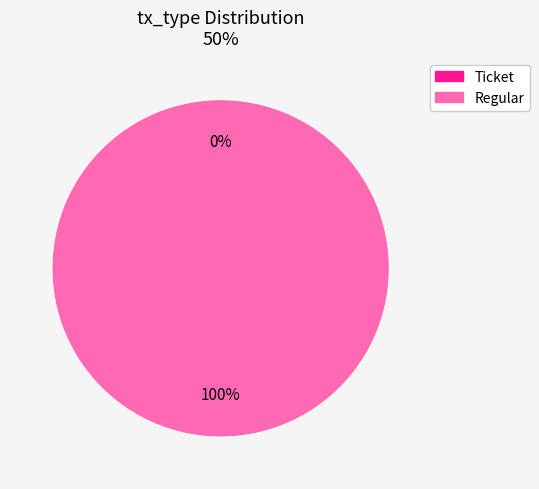

Which slice is the largest?

Regular